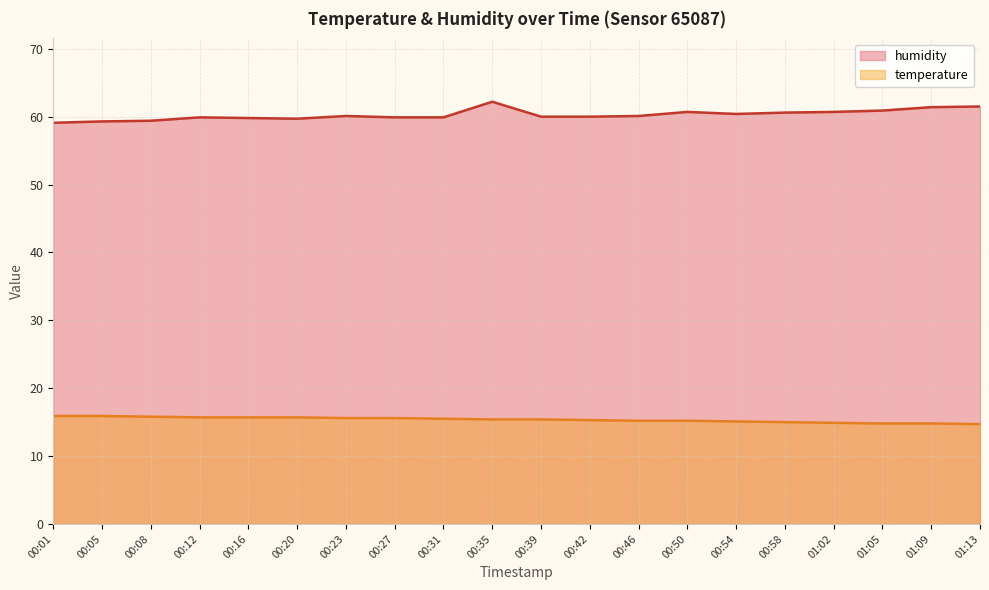

True or false: temperature and humidity intersect in this chart.

False